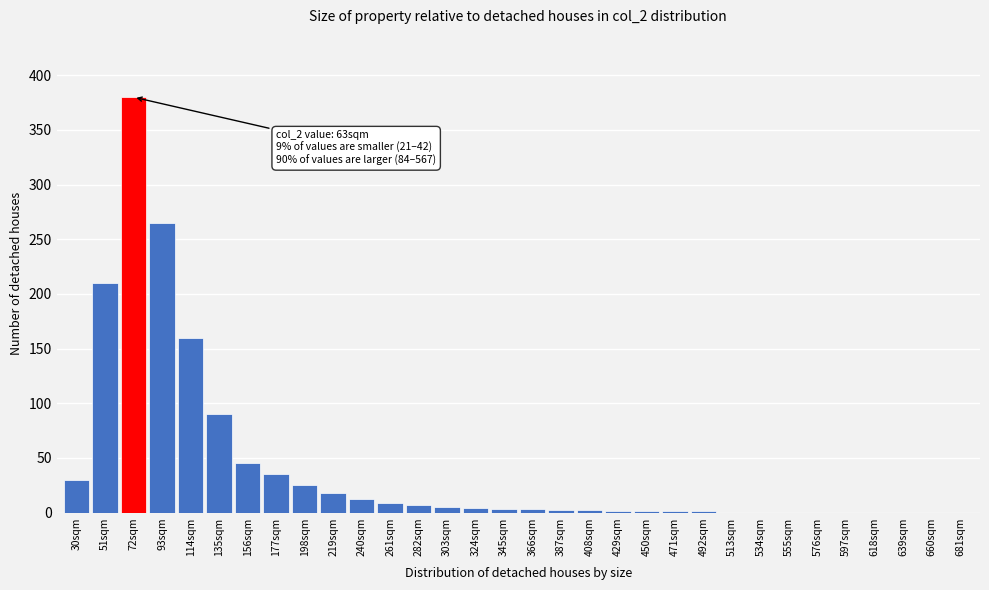

Read the value at 219sqm.

18